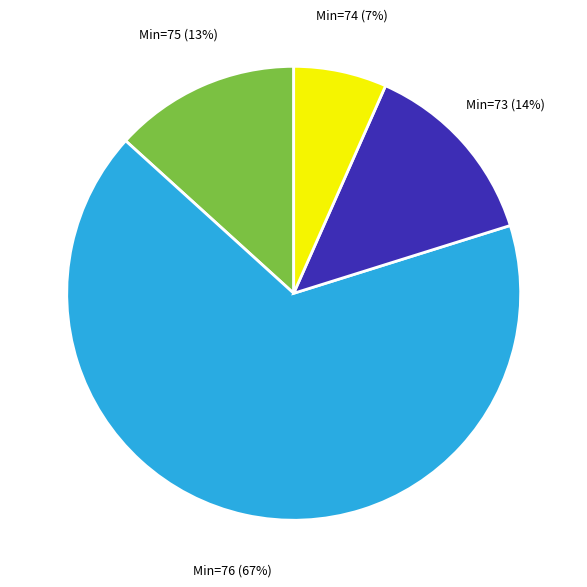

To the nearest percent, what is the average slice percentage?

25%